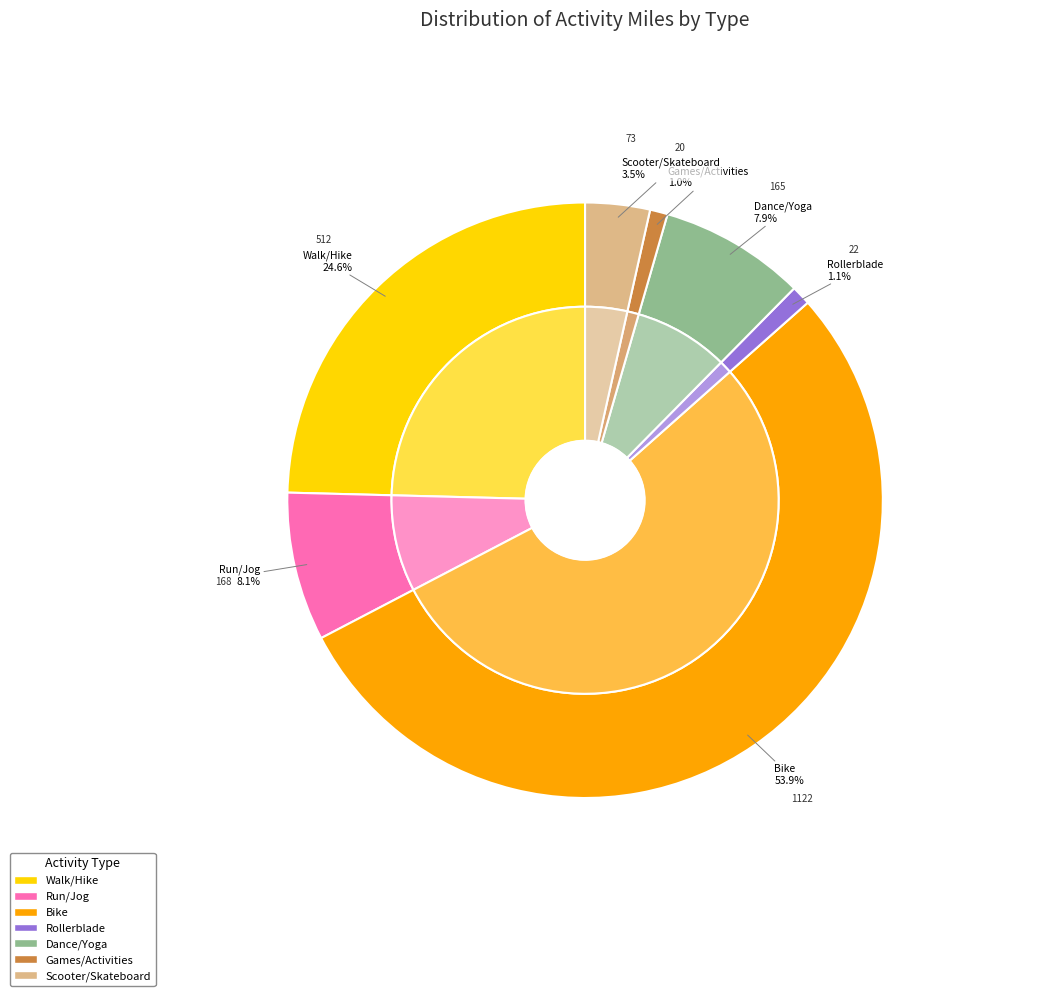

What percentage is the Dance/Yoga slice, to the nearest percent?

8%